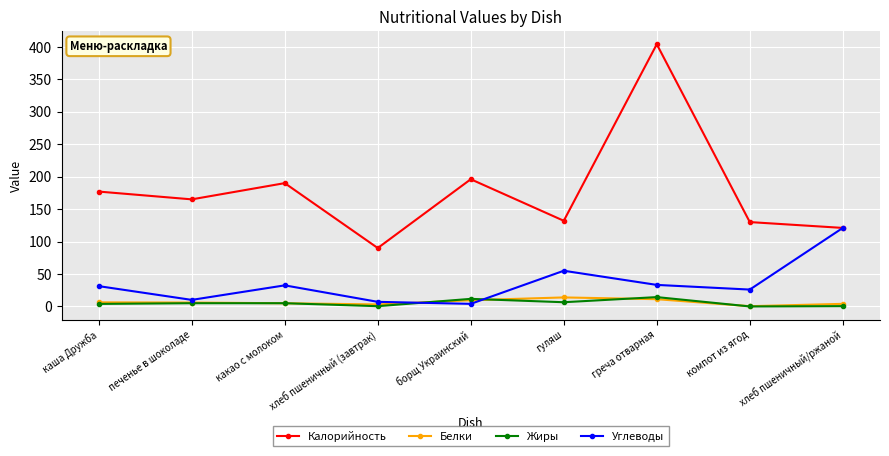

Which series has the largest range (max minus min)?

Калорийность